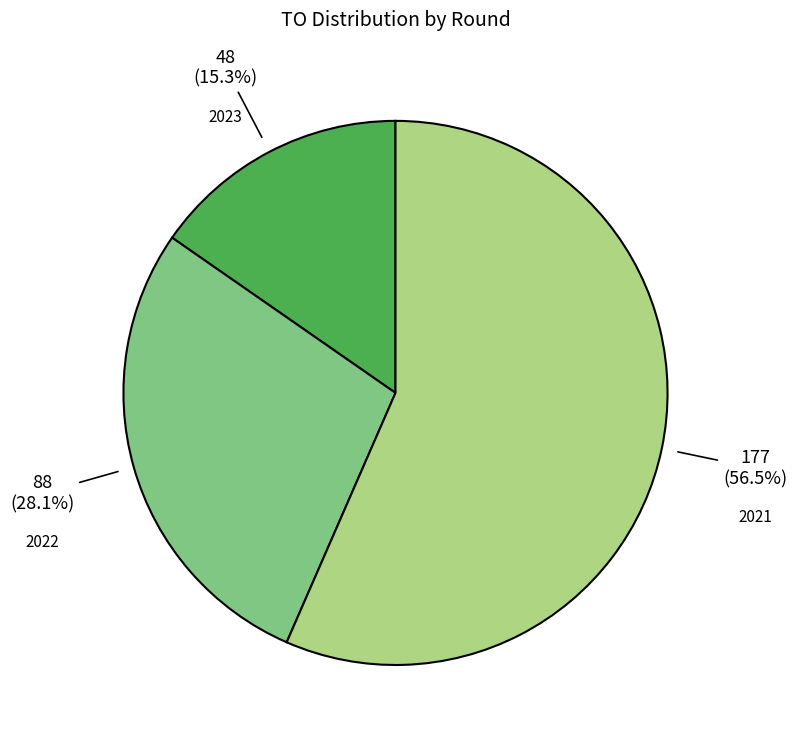

Is there any slice that represents more than half of the pie?

Yes